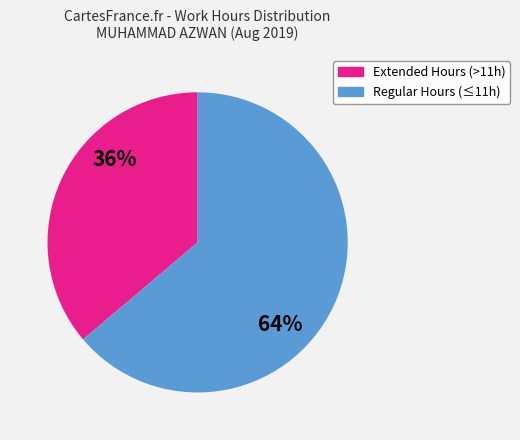

Which has a higher value, Extended Hours (>11h) or Regular Hours (≤11h)?

Regular Hours (≤11h)